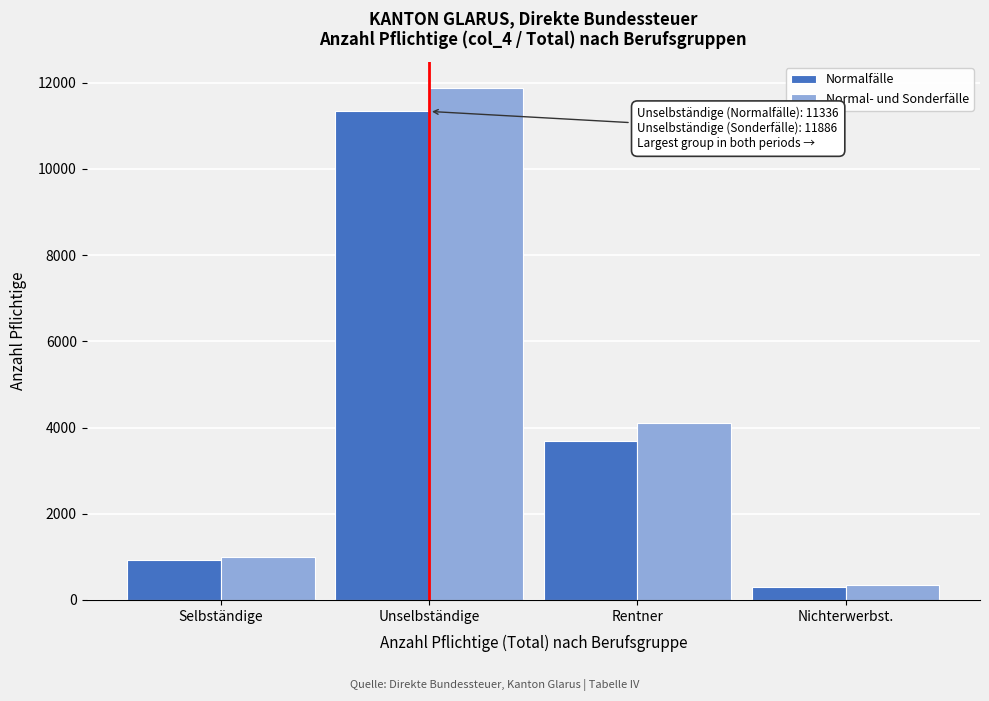

Reading right to left, transcribe all the data shown in this chart.

Normalfälle: 309	3697	11336	922
Normal- und Sonderfälle: 353	4110	11886	996